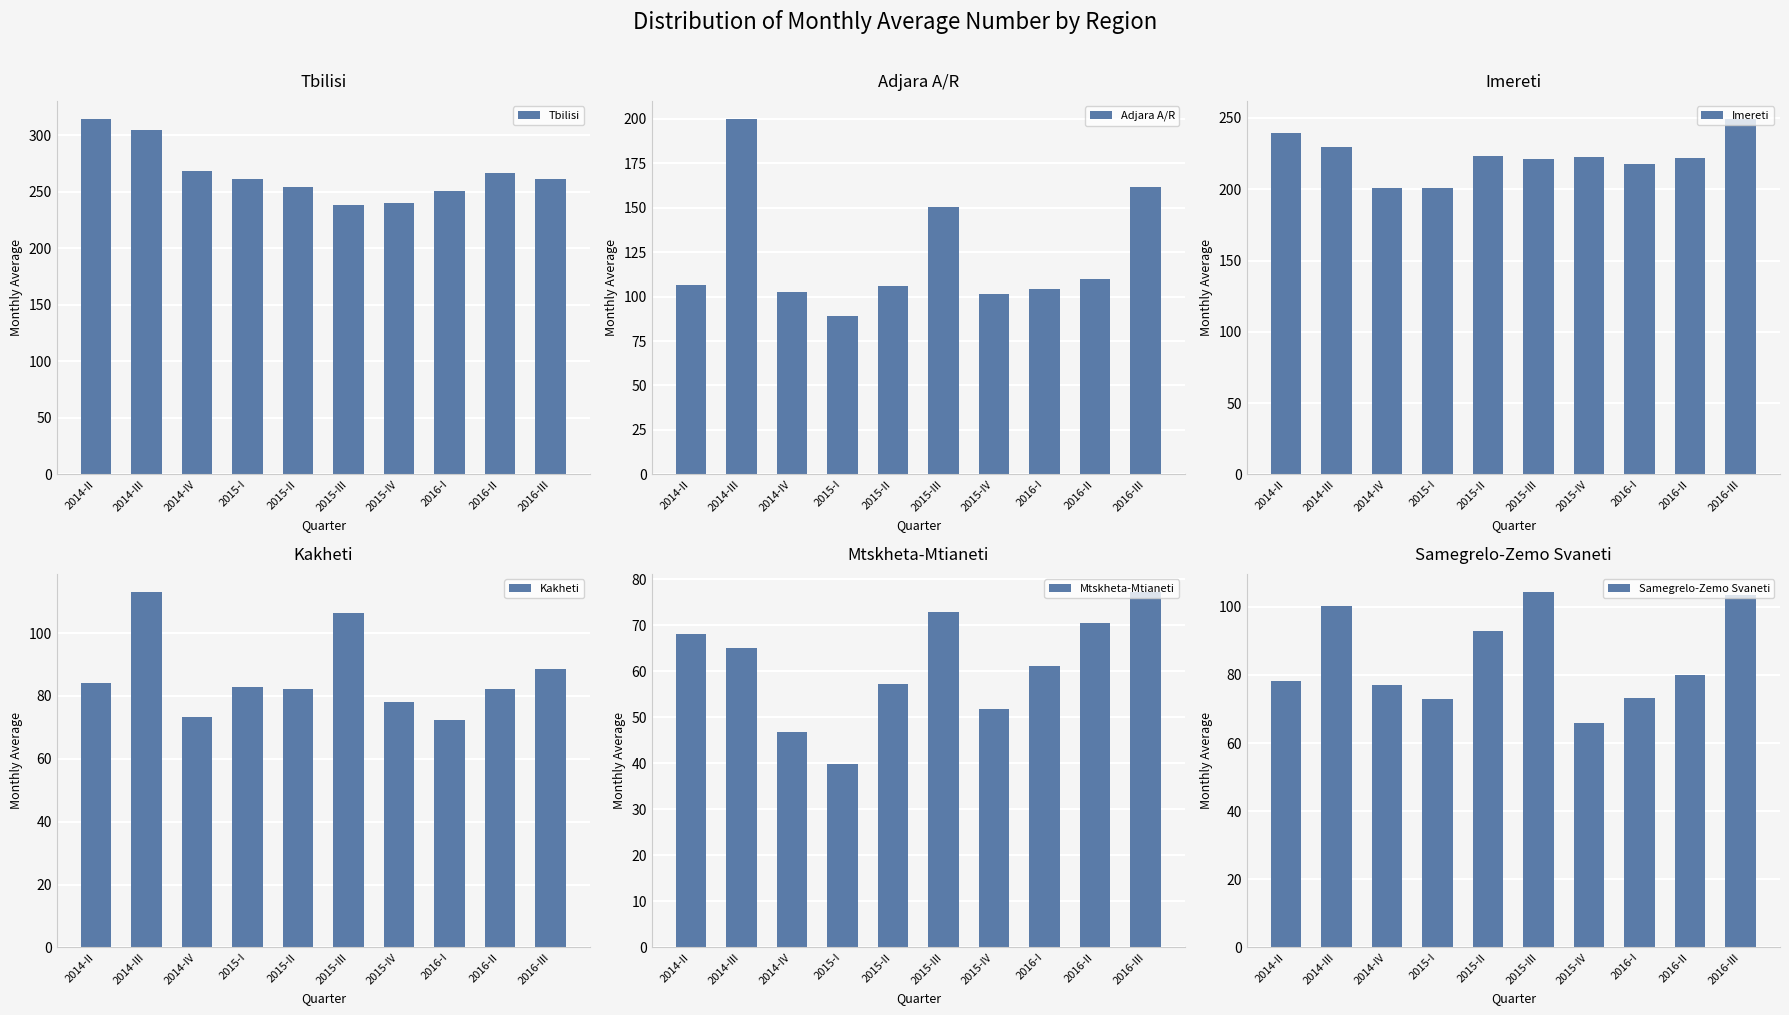

Which series changed the most between 2015-III and 2016-I?

Adjara A/R